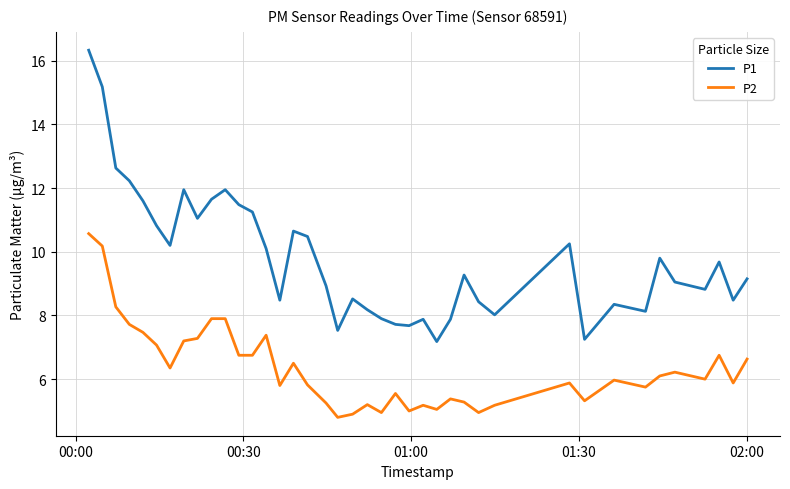

True or false: P1 and P2 cross at least once.

False